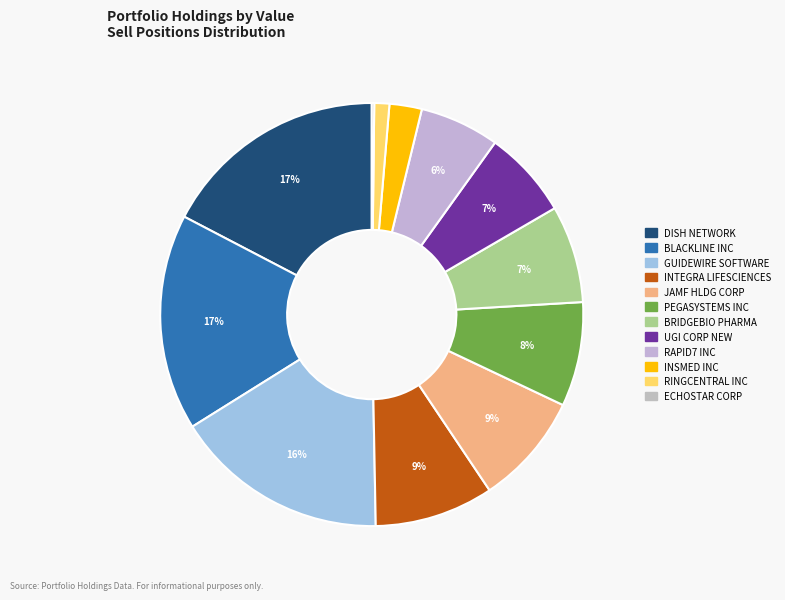

Is there a majority slice in this chart?

No